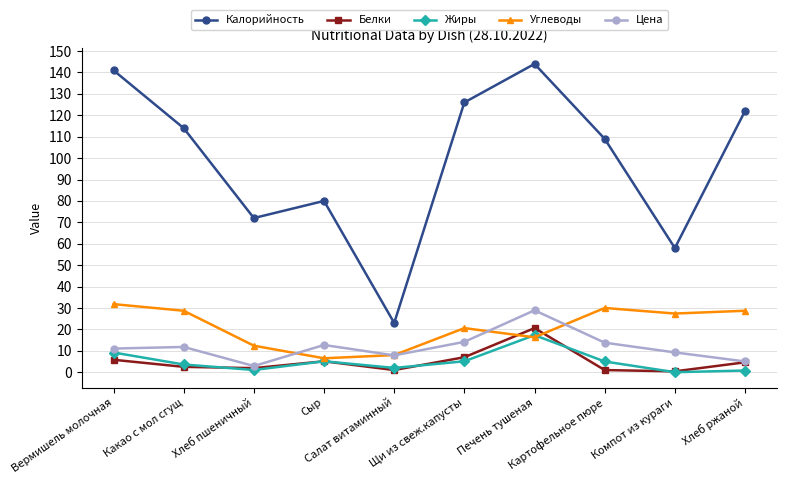

Rank the series by their maximum value, from lowest to highest.

Жиры, Белки, Цена, Углеводы, Калорийность